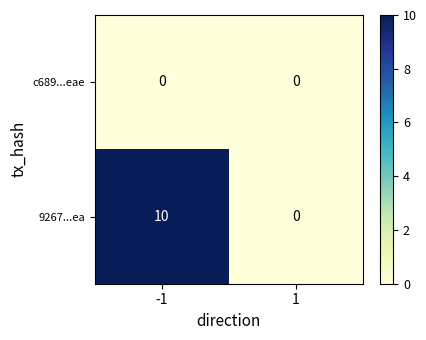

Which series has the largest range (max minus min)?

9267...ea